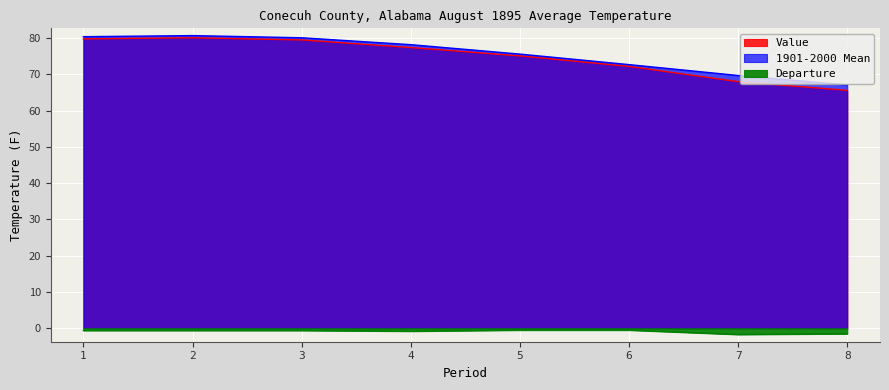

Reading right to left, extract all data points from this chart.

Value: 8=65.6	7=68.0	6=72.2	5=75.1	4=77.4	3=79.5	2=80.1	1=79.8
1901-2000 Mean: 8=67.1	7=69.7	6=72.7	5=75.6	4=78.2	3=80.1	2=80.7	1=80.4
Departure: 8=-1.5	7=-1.7	6=-0.5	5=-0.5	4=-0.8	3=-0.6	2=-0.6	1=-0.6